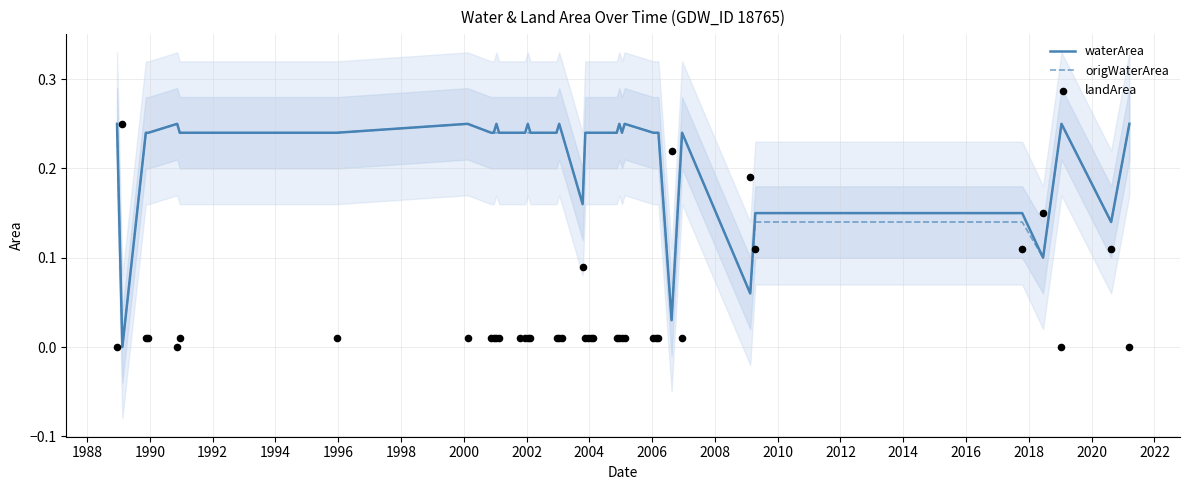

What are all the series names shown in the legend?

waterArea, origWaterArea, landArea